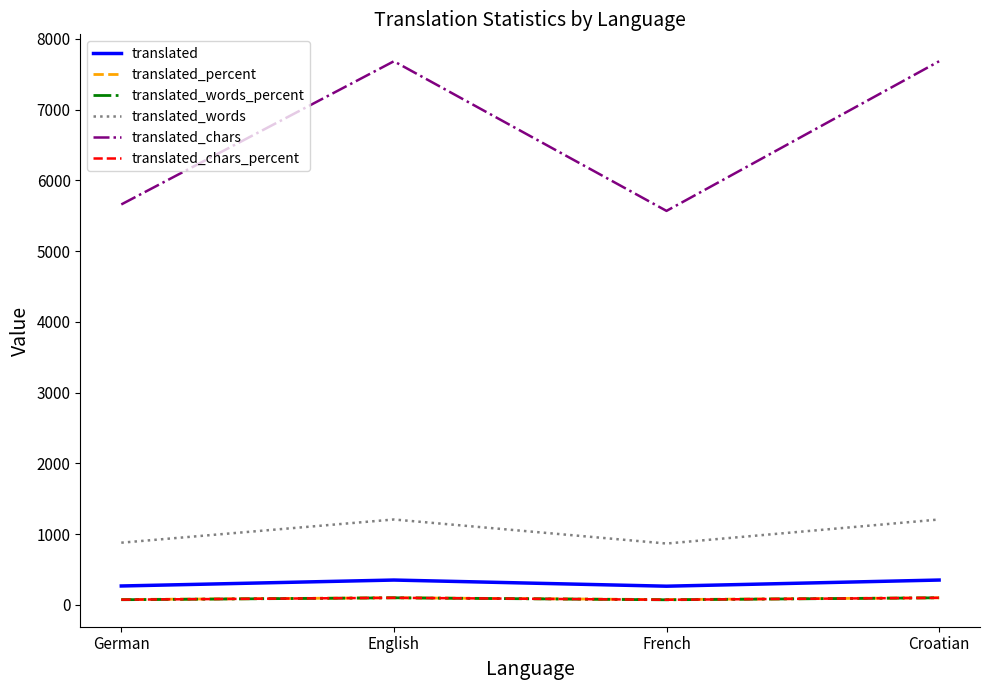

Which series has the largest range (max minus min)?

translated_chars